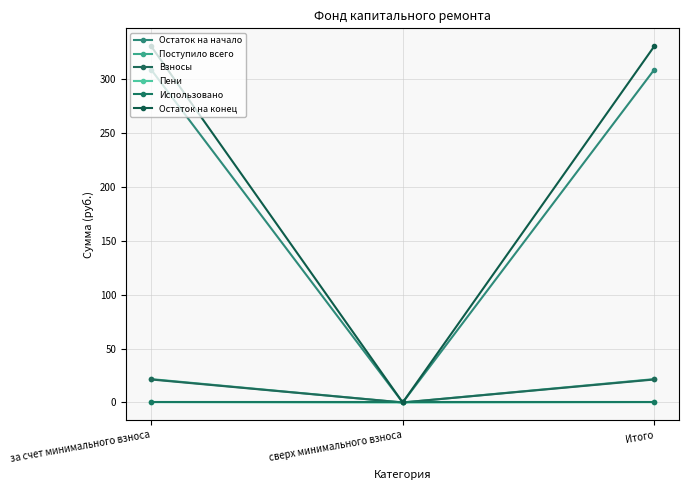

What is the difference between the Остаток на начало values at Итого and сверх минимального взноса?

309.0